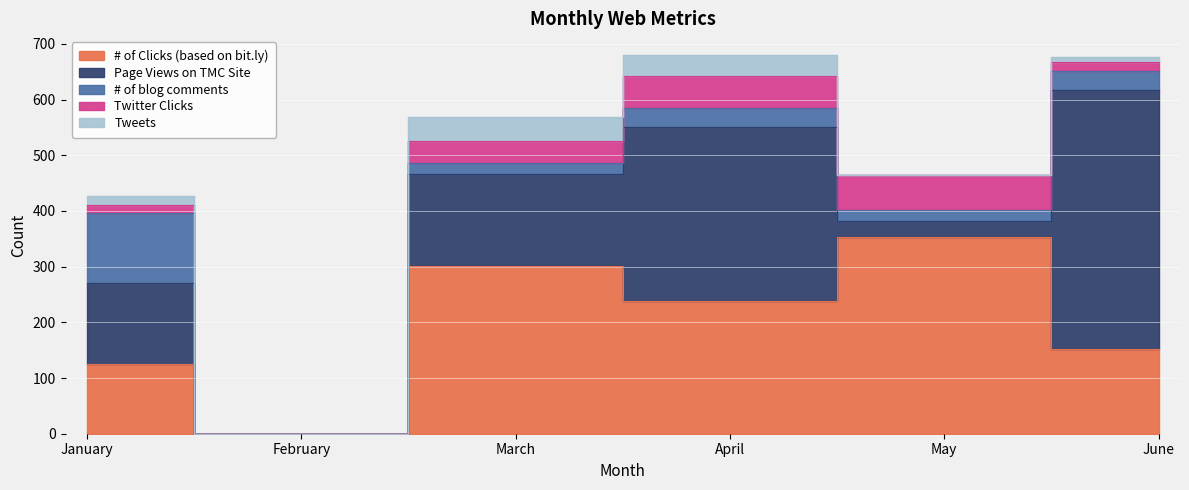

At which category is the sum across all series the highest?

April